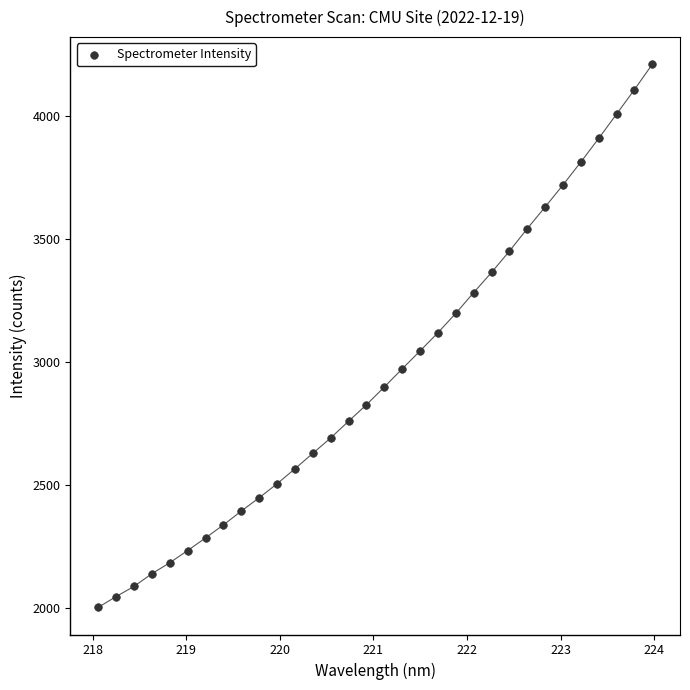

What is the range of X values (max minus min)?

5.9